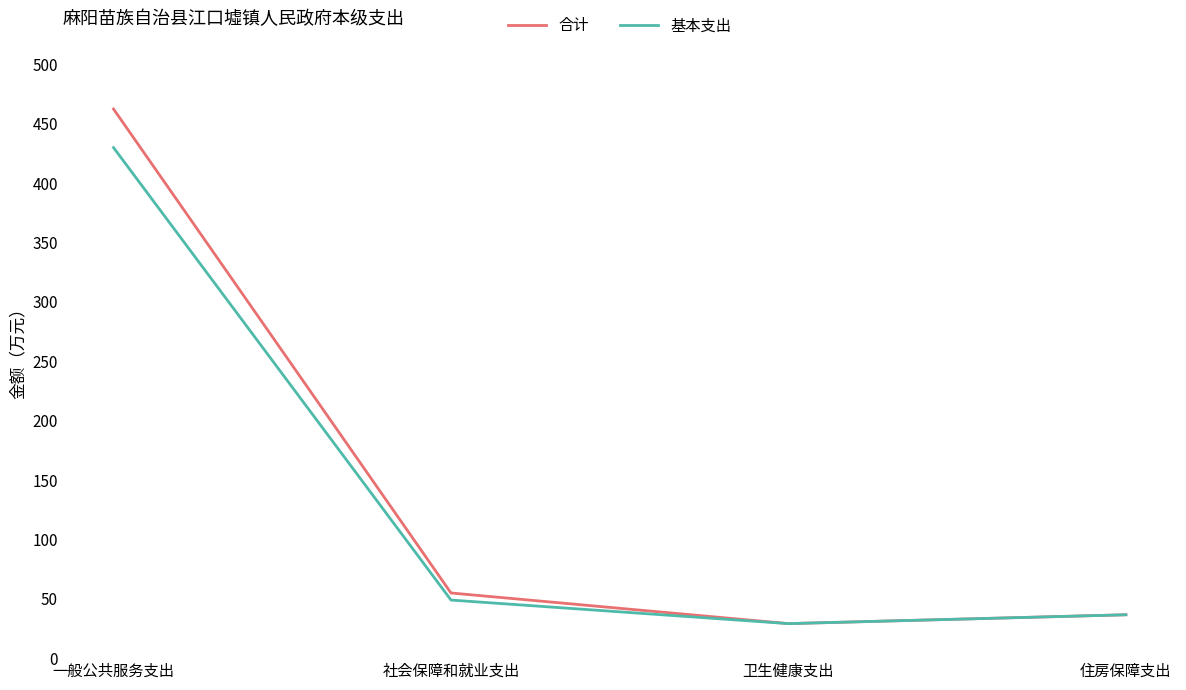

The value of 基本支出 at 社会保障和就业支出 is 13.1. True or false?

False